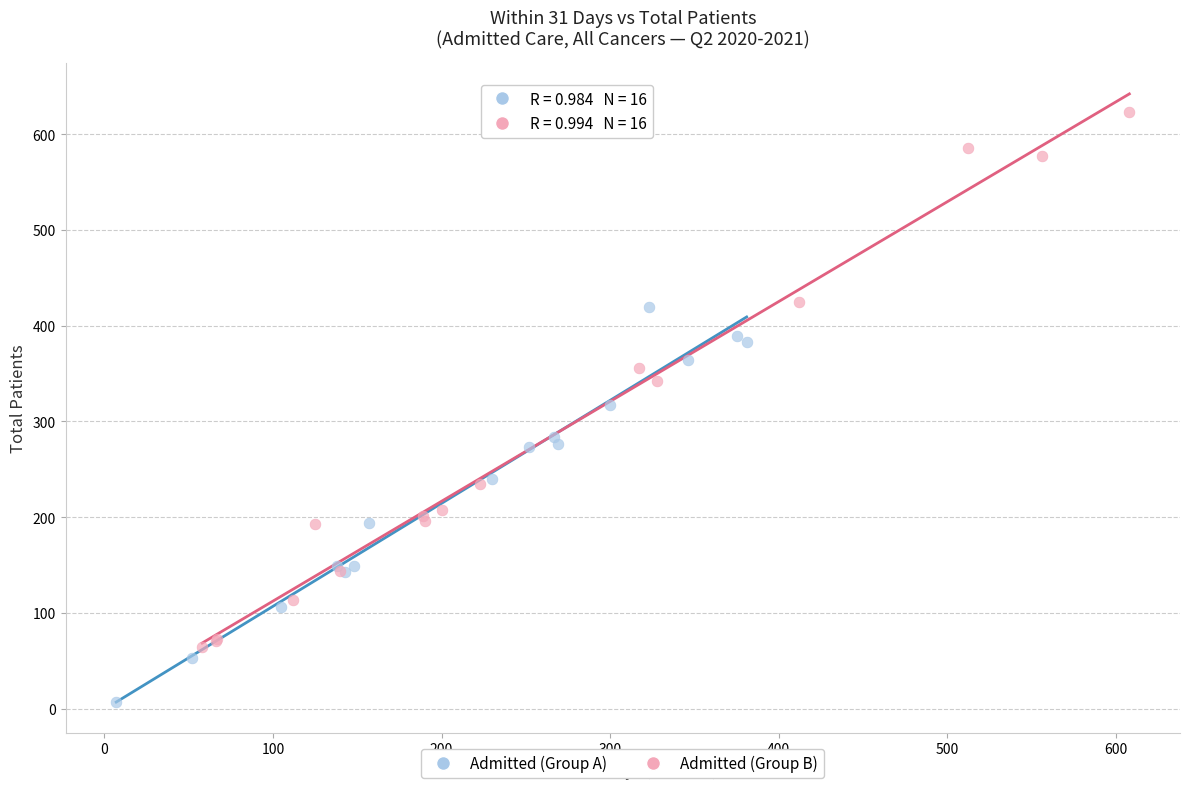

Which series has the largest Y range (max minus min)?

Admitted (Group B)